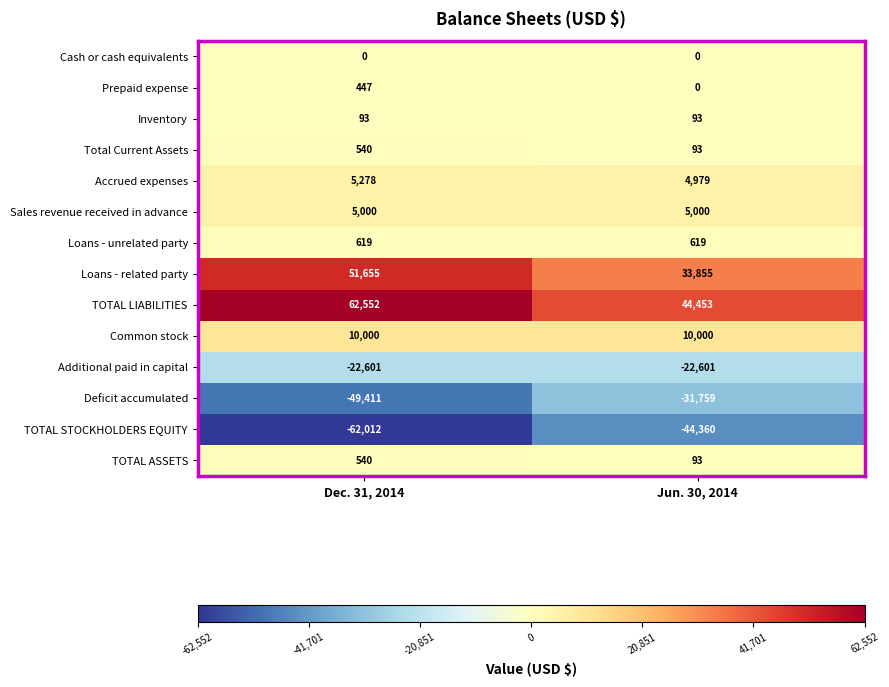

Which series has the widest spread of values?

TOTAL LIABILITIES